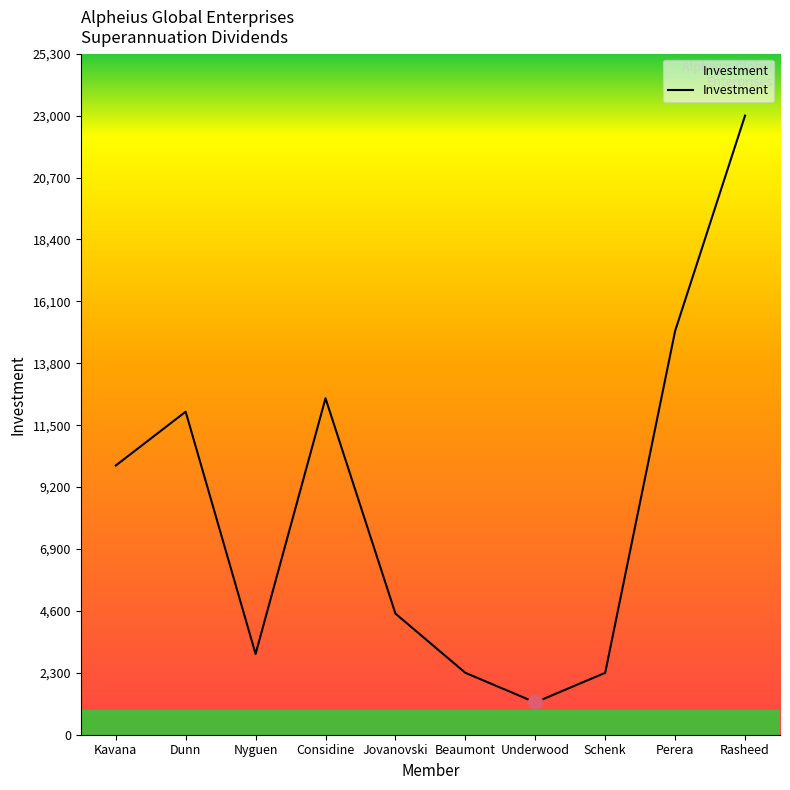

How many interior local valleys (lower than both neighbors) does the data have?

2